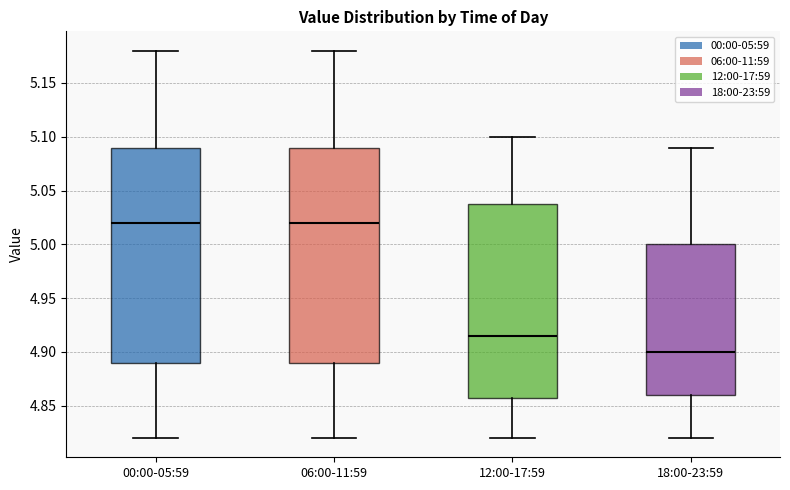

Reading left to right, transcribe this box plot: for each box, give where its median line is, the range the box spans, and where its two whiskers end, as read against the y-axis. The values are not printed on the chart, so give them approximately, as read against the axis.

00:00-05:59: median 5.020, box 4.890 to 5.090, whiskers 4.820 to 5.180
06:00-11:59: median 5.020, box 4.890 to 5.090, whiskers 4.820 to 5.180
12:00-17:59: median 4.915, box 4.860 to 5.040, whiskers 4.820 to 5.100
18:00-23:59: median 4.900, box 4.860 to 5.000, whiskers 4.820 to 5.090